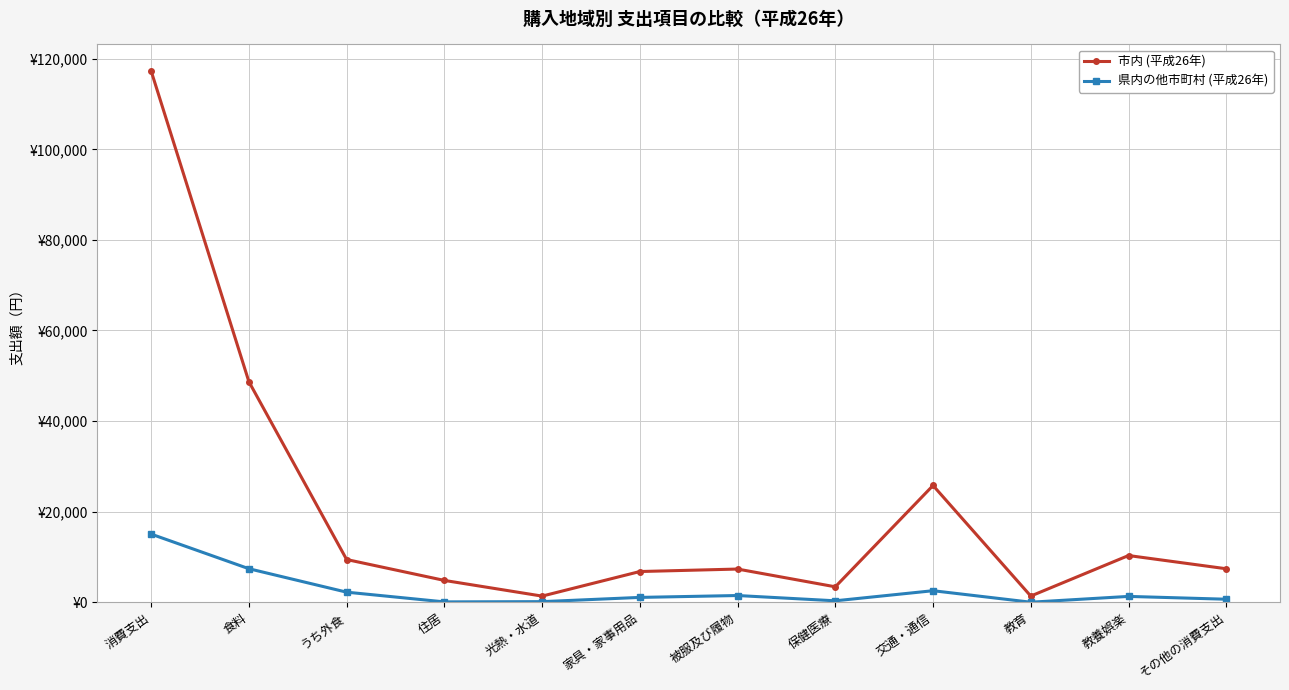

Is this an area chart (filled region under the line)?

No